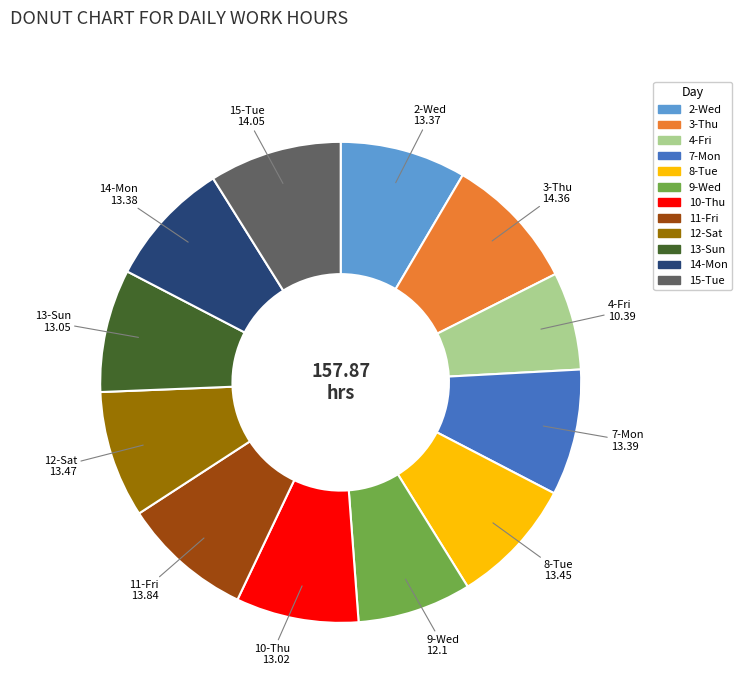

Count the number of slices in the pie.

12